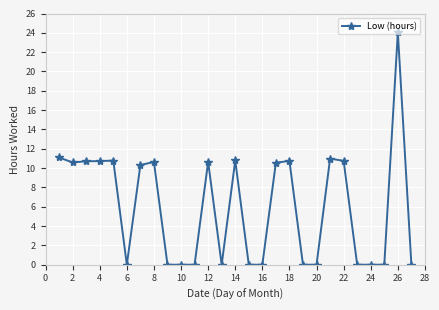

What is the sum of all values?

163.4